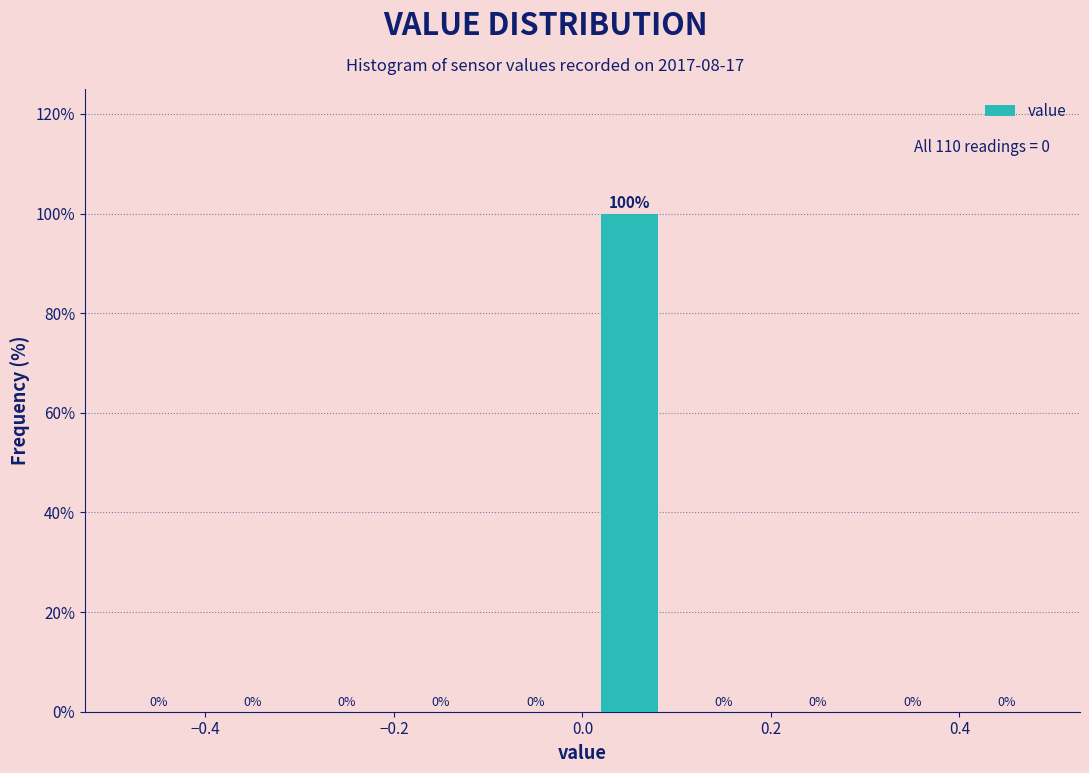

Which range on the x-axis has the tallest bar?

0.0 to 0.1